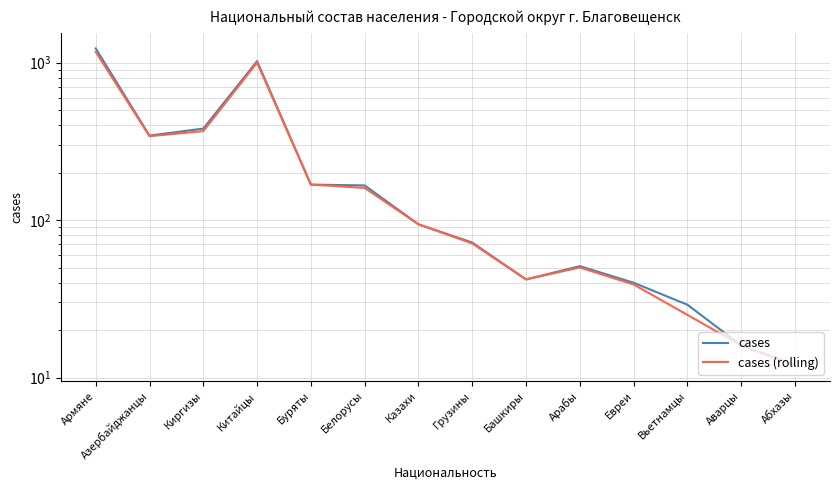

Rank the series at Башкиры from highest to lowest value.

cases, cases (rolling)